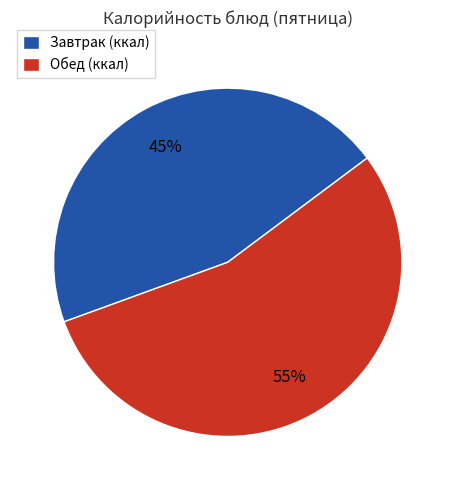

To the nearest percent, what portion does Обед (ккал) represent?

55%